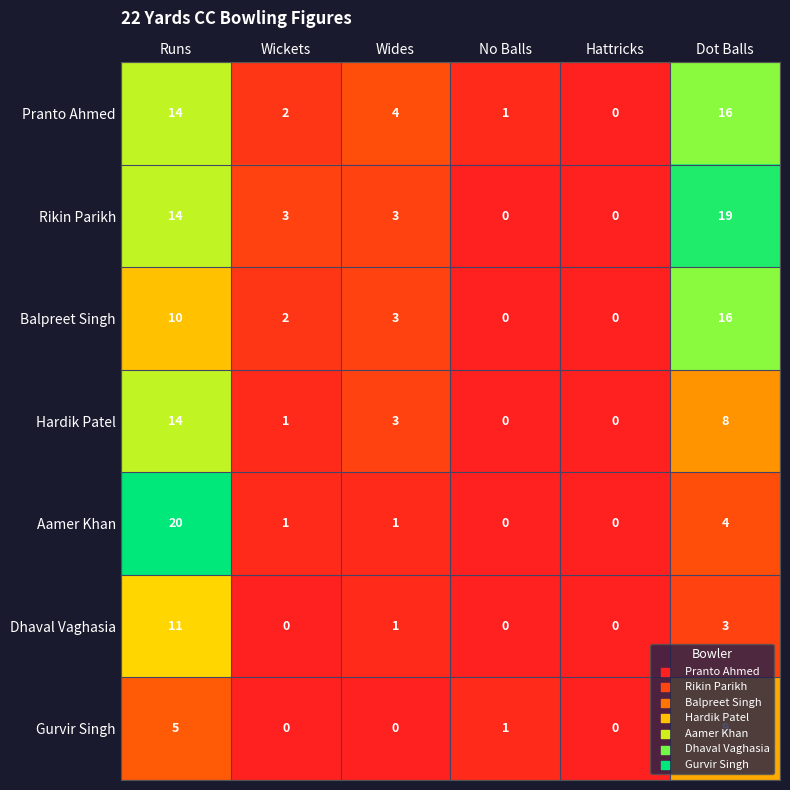

Is it true that Dhaval Vaghasia equals 0 at Wickets?

True